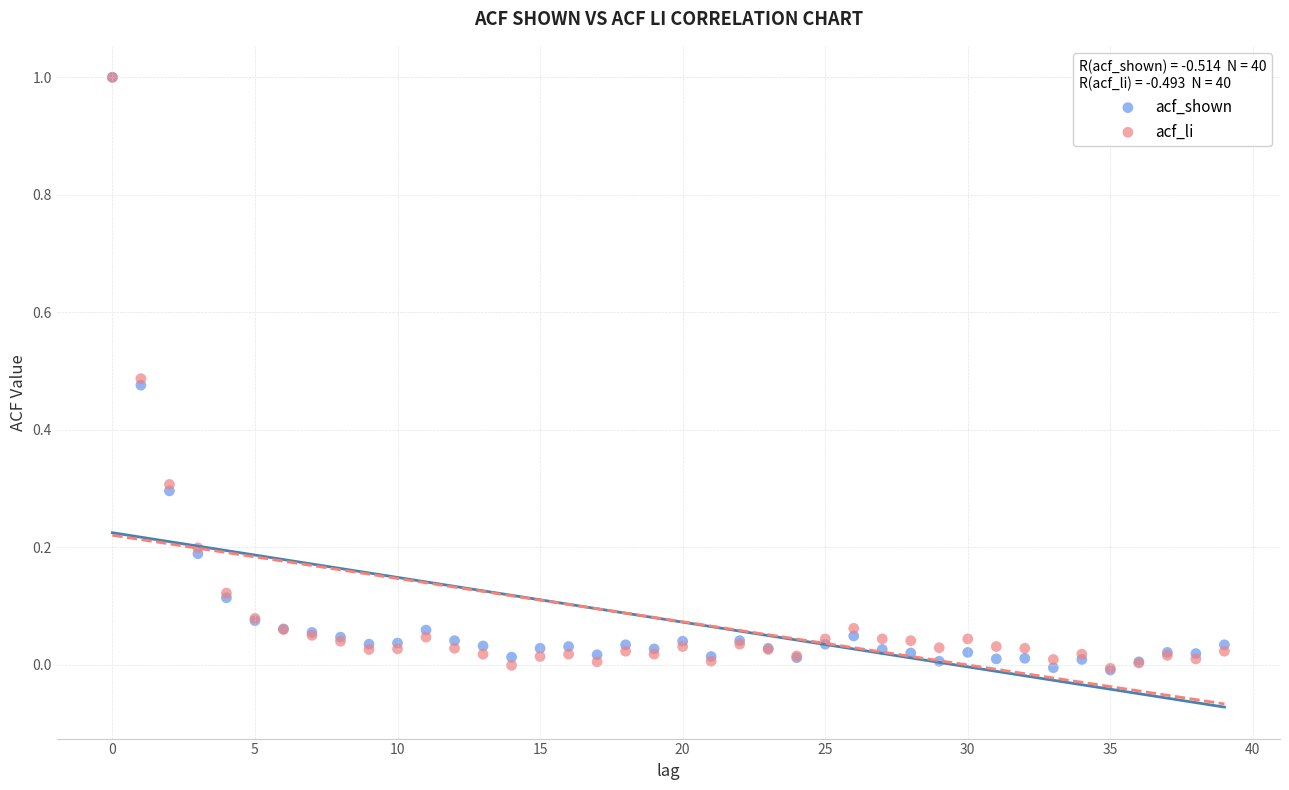

What are all the series names shown in the legend?

acf_shown, acf_li